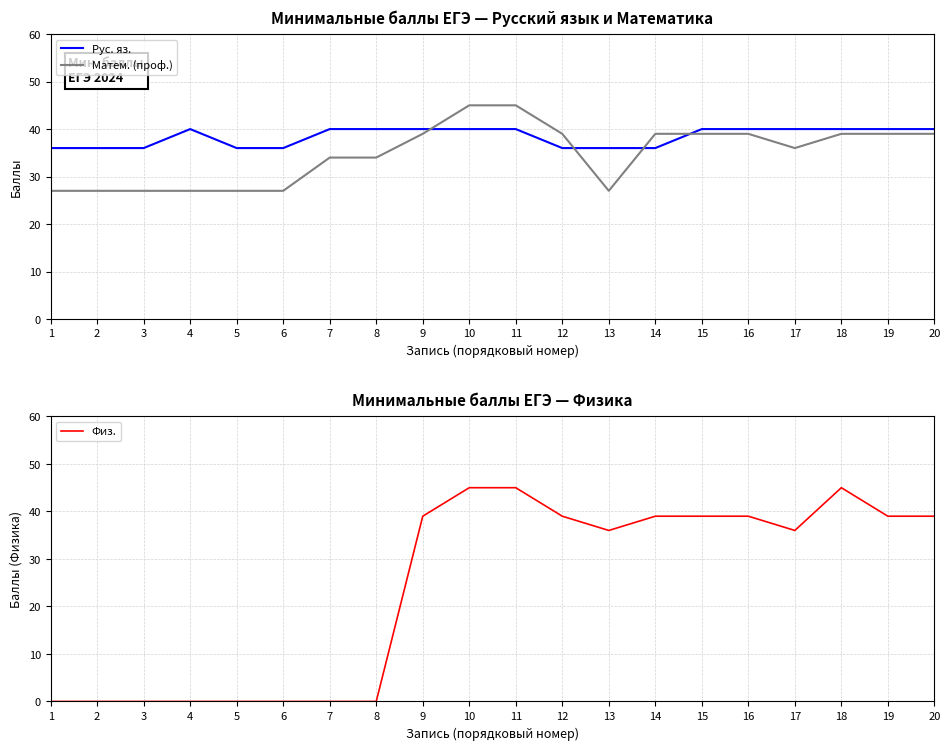

At which label does Физ. first exceed 39?

10